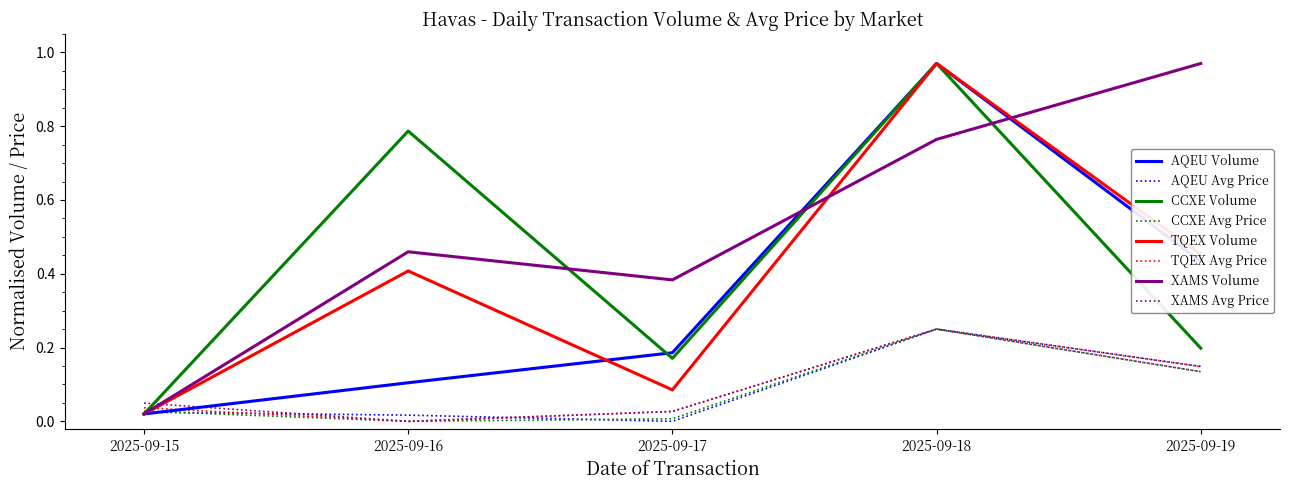

Which category has the highest value in the CCXE Avg Price series?

2025-09-18